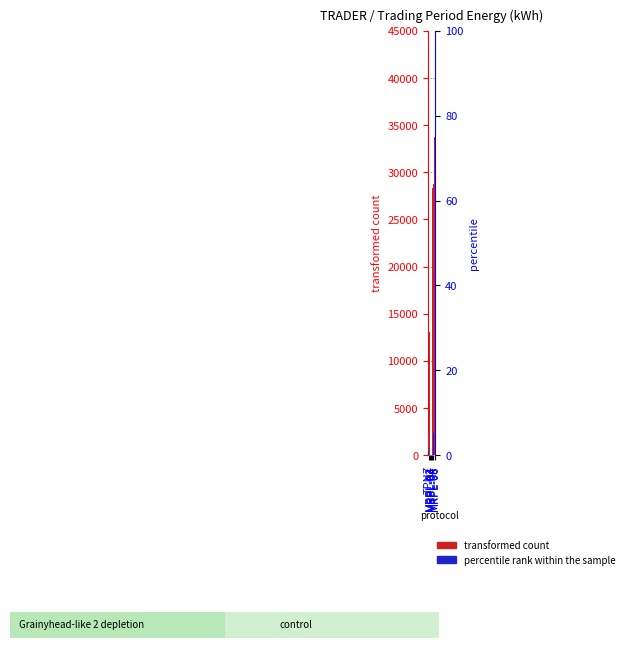

What is the label of the 5th bar from the right?

MRPL-02